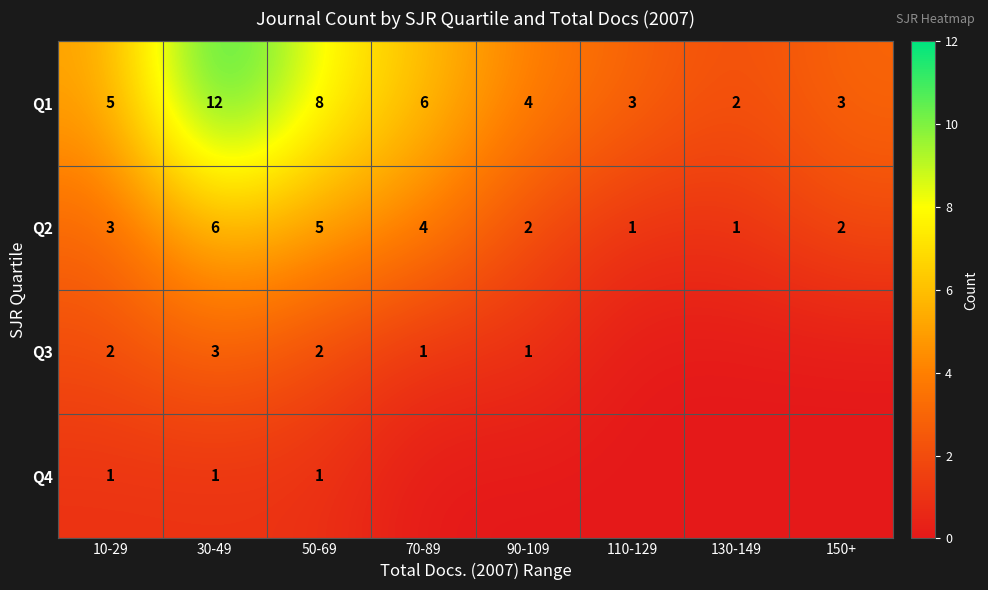

What is the difference between the highest and lowest values at 10-29?

4